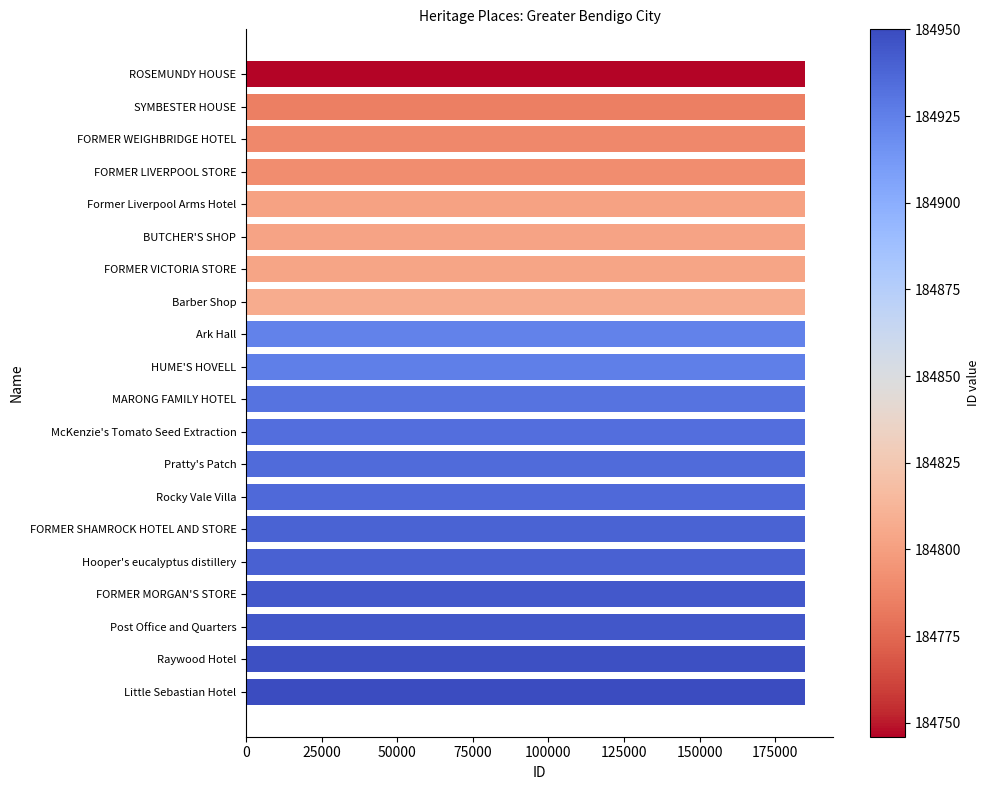

What is the label of the 9th bar from the bottom?

McKenzie's Tomato Seed Extraction